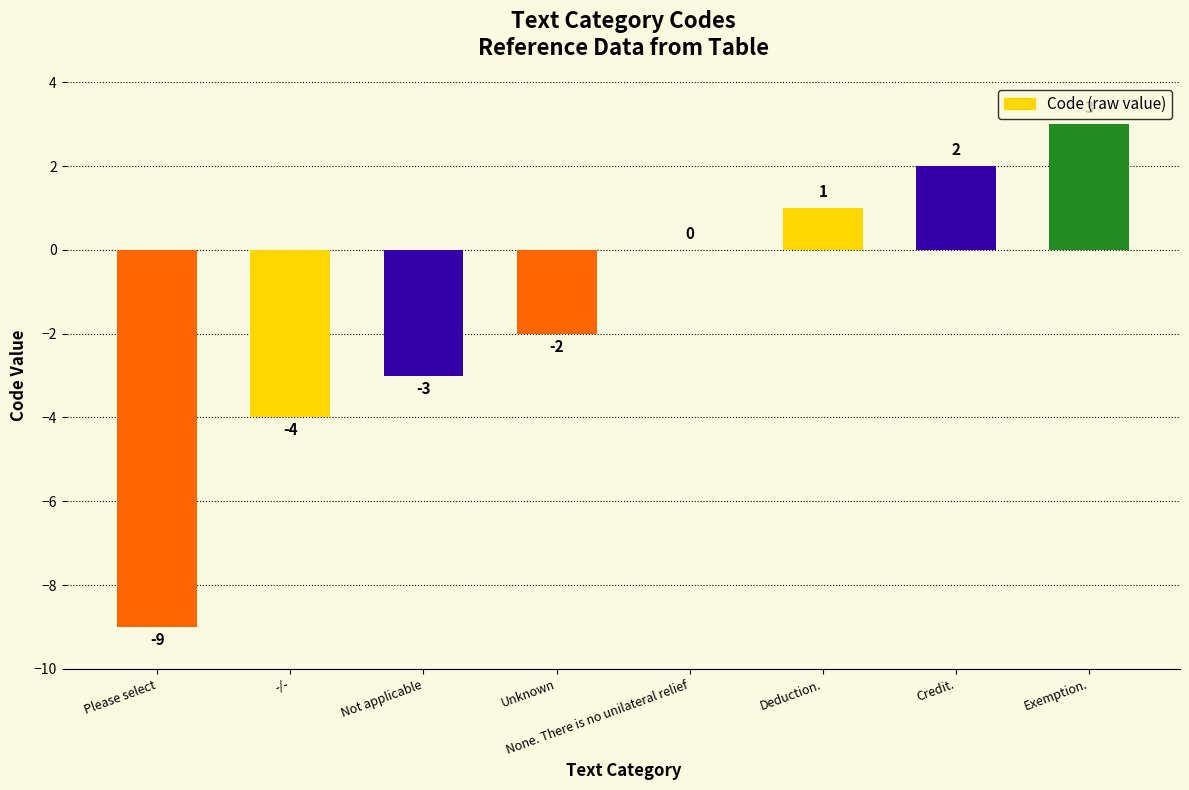

Reading left to right, list all the values displayed in this chart.

Please select=-9	-/-=-4	Not applicable=-3	Unknown=-2	None. There is no unilateral relief=0	Deduction.=1	Credit.=2	Exemption.=3